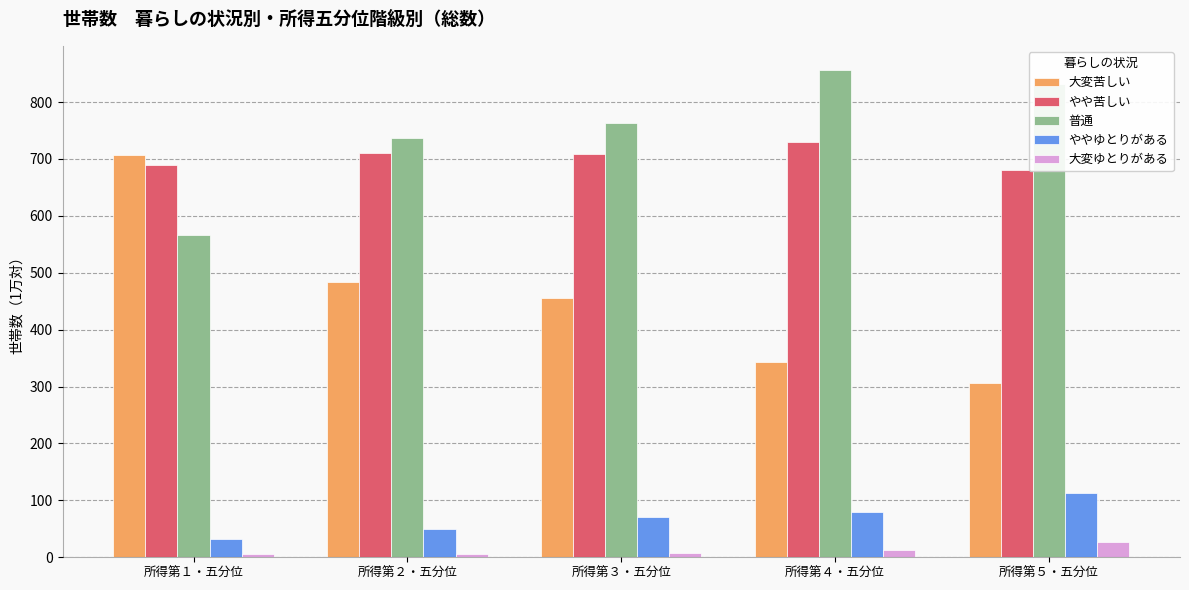

What is the highest value of the やや苦しい series?

729